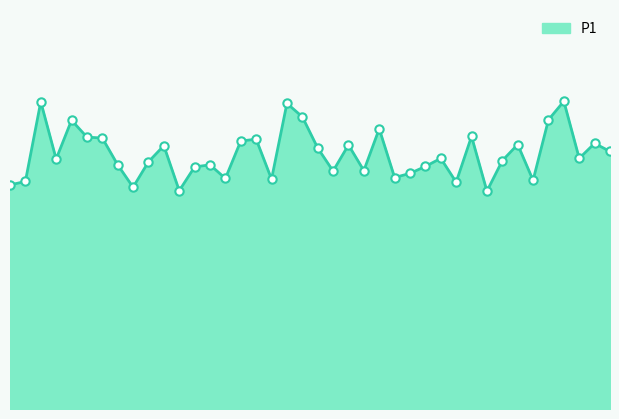

Rank the categories by value from lowest to highest.

02:06, 00:45, 00:32, 00:00, 01:58, 00:04, 02:18, 01:09, 00:57, 01:42, 01:46, 01:25, 01:33, 00:49, 01:50, 00:28, 00:53, 00:37, 02:10, 00:12, 01:54, 02:30, 02:38, 01:21, 00:41, 01:29, 02:14, 02:34, 01:01, 01:05, 00:24, 00:20, 02:02, 01:38, 00:16, 02:22, 01:17, 01:13, 00:08, 02:26